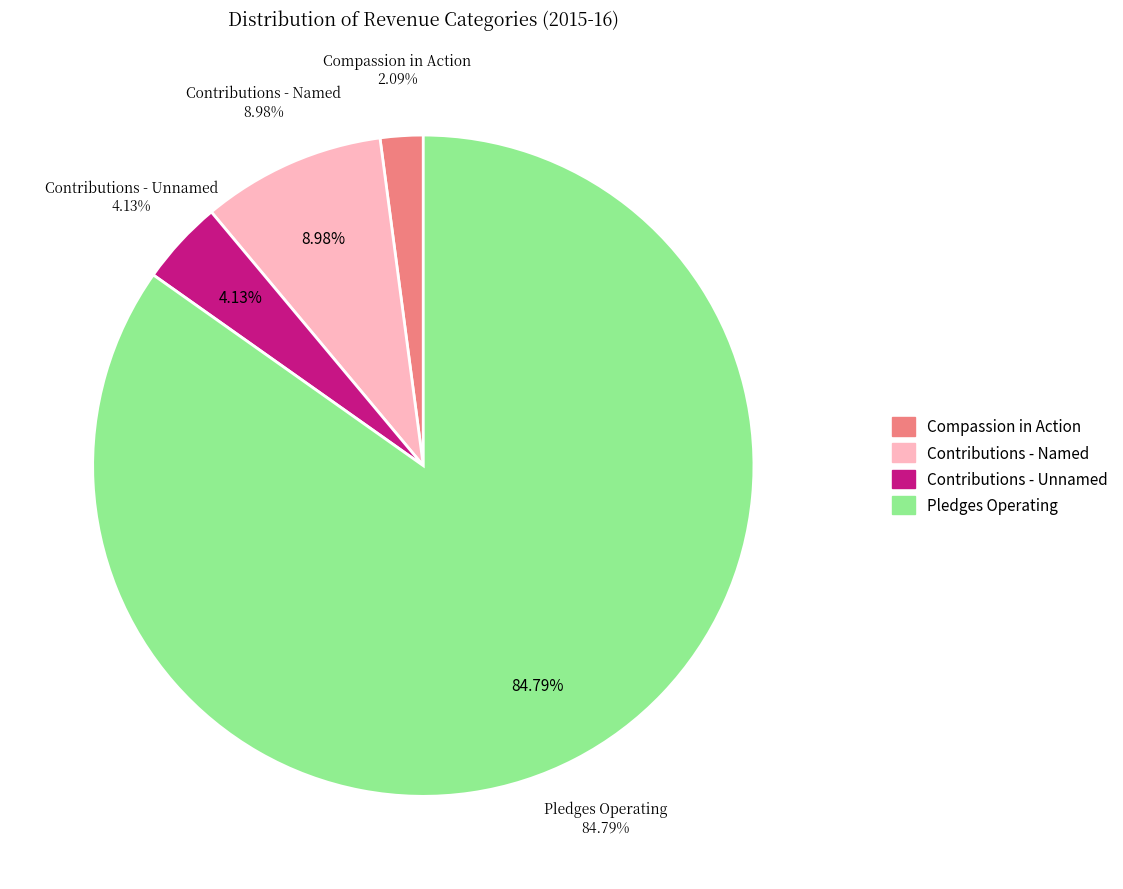

The Contributions - Unnamed slice represents 15% of the pie. True or false?

False